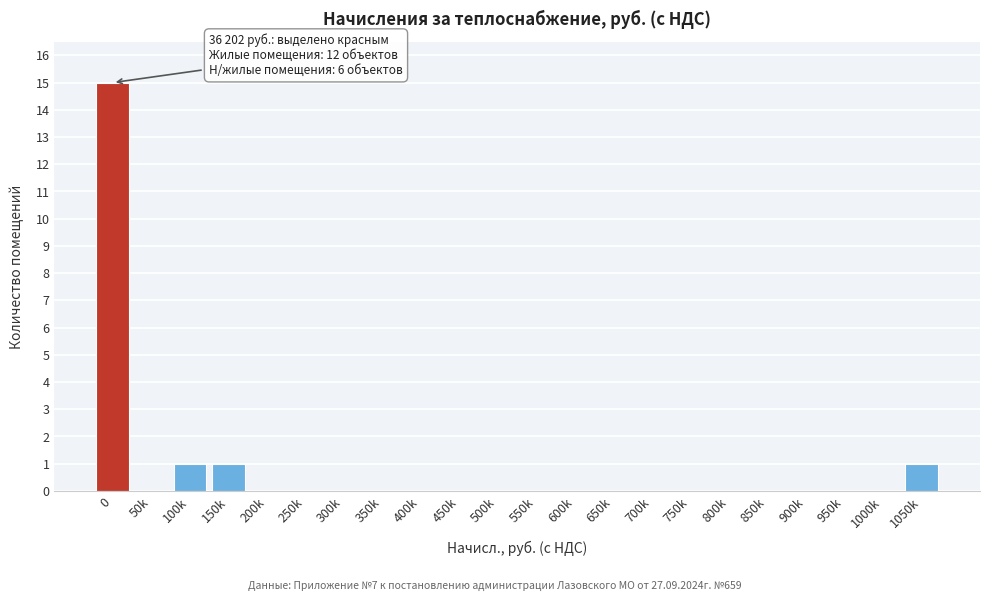

Reading left to right, list all the values displayed in this chart.

0=15	50k=0	100k=1	150k=1	200k=0	250k=0	300k=0	350k=0	400k=0	450k=0	500k=0	550k=0	600k=0	650k=0	700k=0	750k=0	800k=0	850k=0	900k=0	950k=0	1000k=0	1050k=1